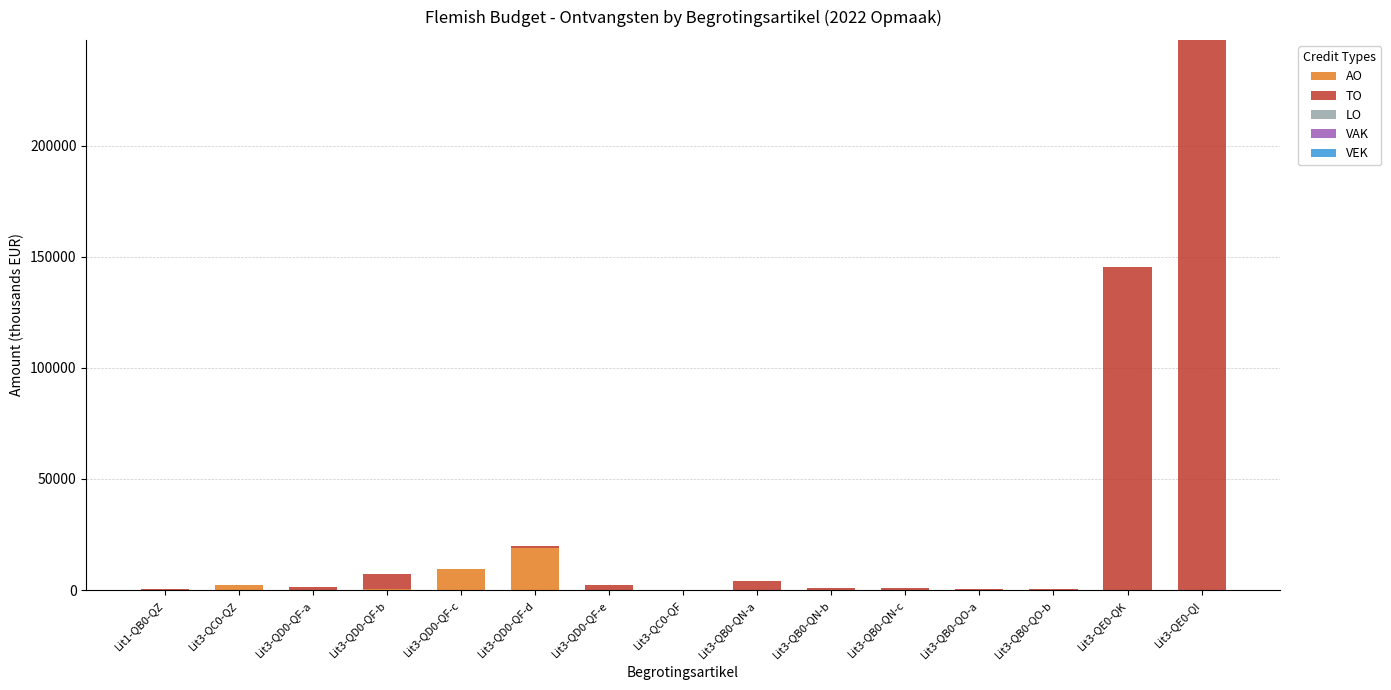

How many series are shown in this chart?

2